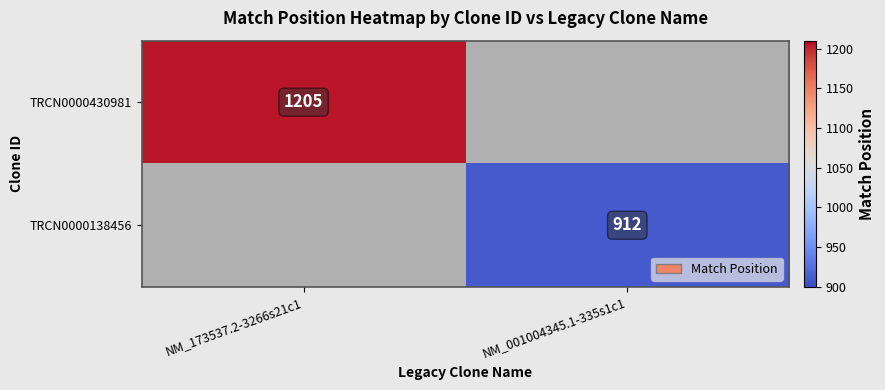

The value of TRCN0000430981 at NM_173537.2-3266s21c1 is 1205. True or false?

True